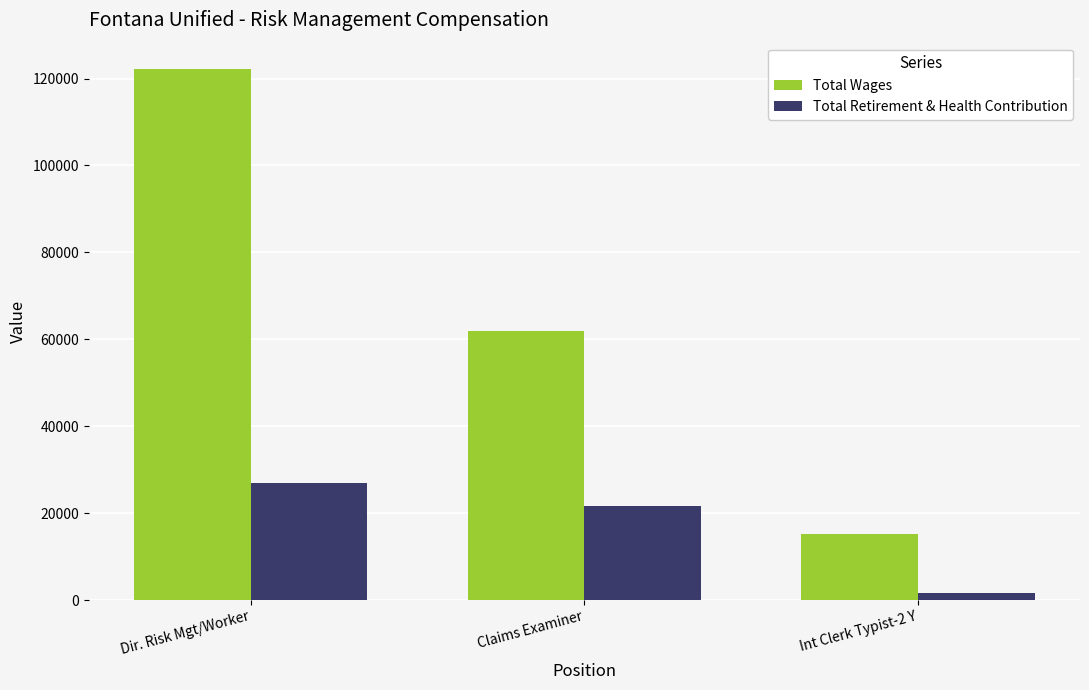

Is the value of Total Retirement & Health Contribution at Dir. Risk Mgt/Worker greater than the value of Total Wages at Claims Examiner?

No